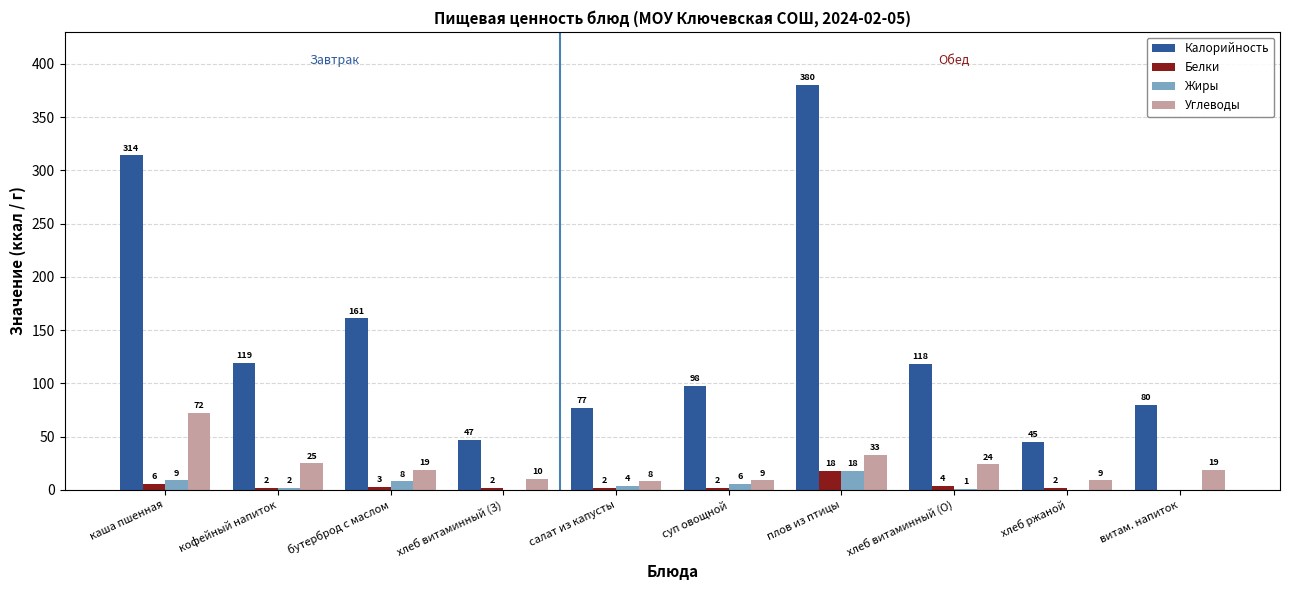

How many data points does each series have?

10